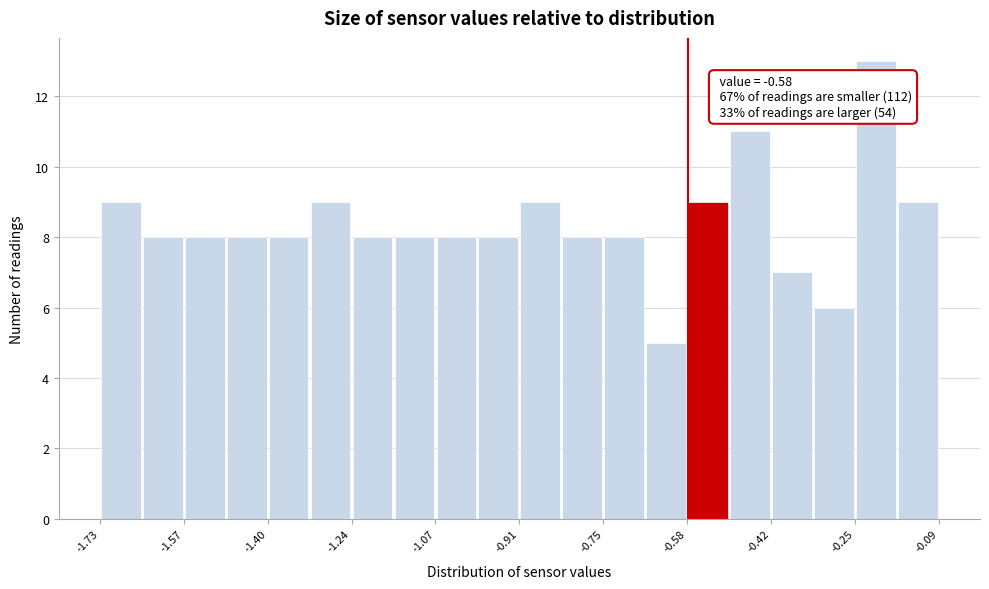

Over which range of the x-axis is the bar tallest?

-0.254 to -0.172